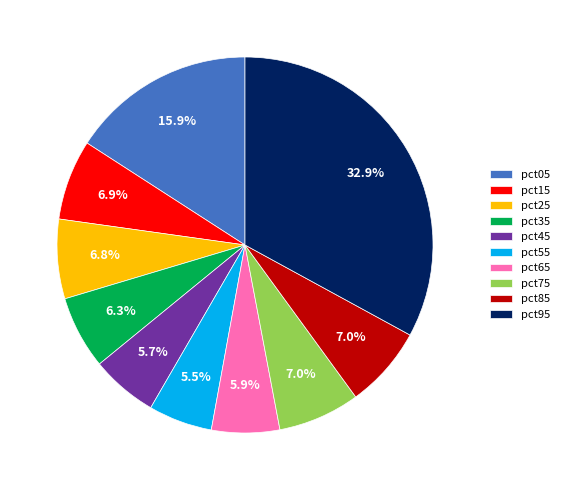

To the nearest percent, what is the difference between the largest and smallest slice percentages?

27%